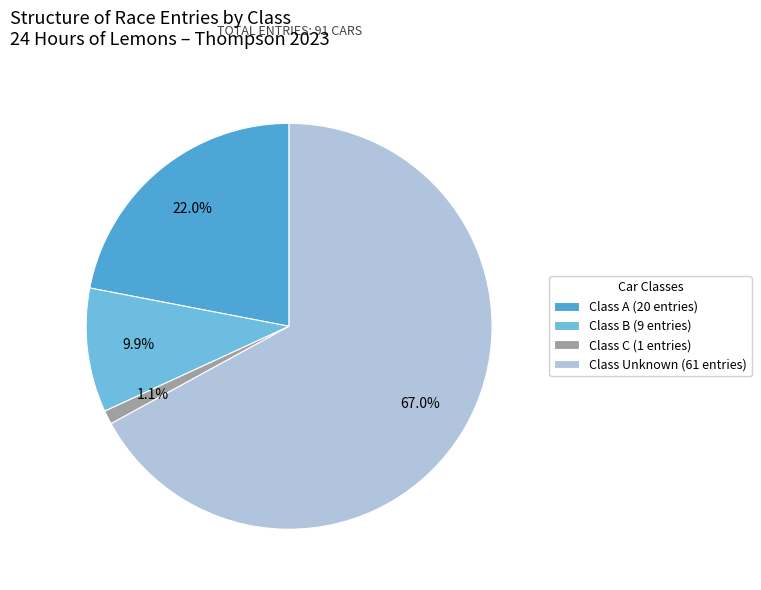

Which category has the biggest portion of the pie?

Class Unknown (61 entries)